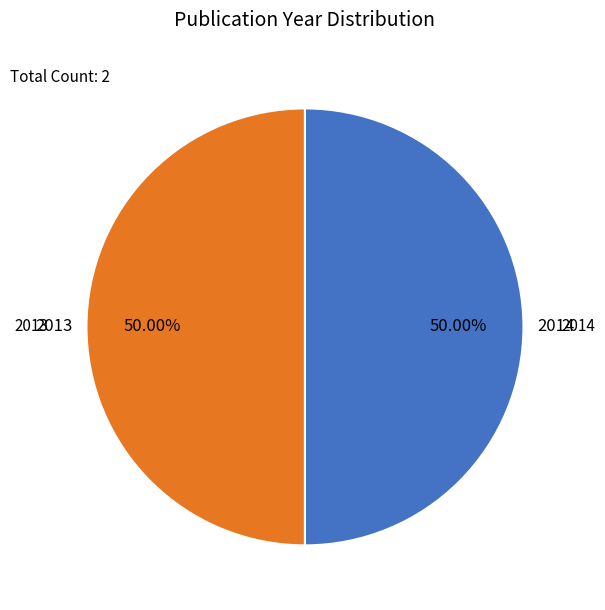

Does any single category account for the majority?

Yes